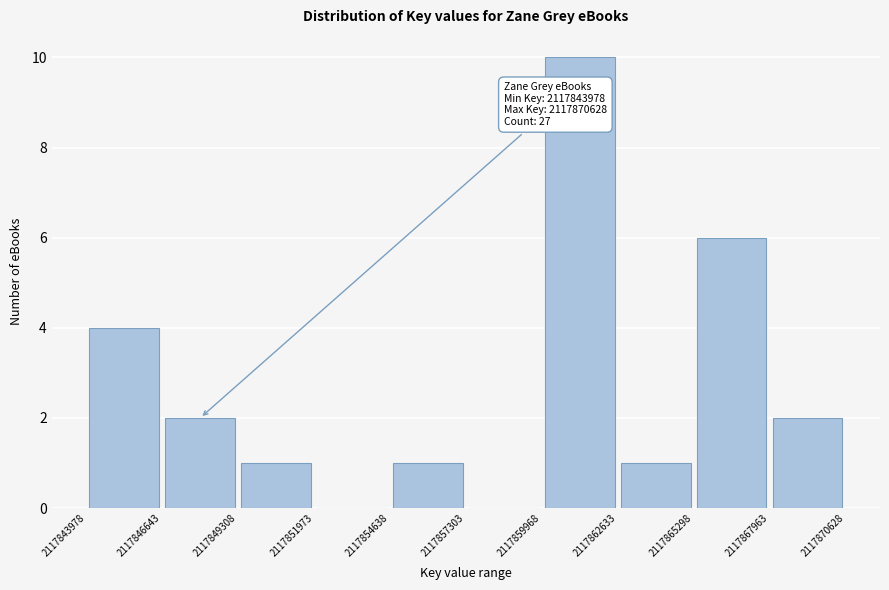

Over which range of the x-axis is the bar tallest?

2117859968 to 2117862633